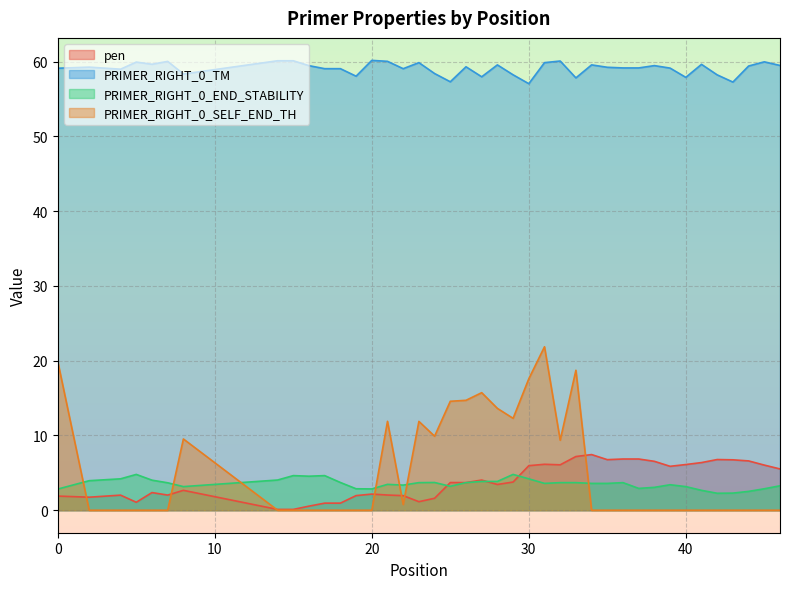

Which series has the widest spread of values?

PRIMER_RIGHT_0_SELF_END_TH